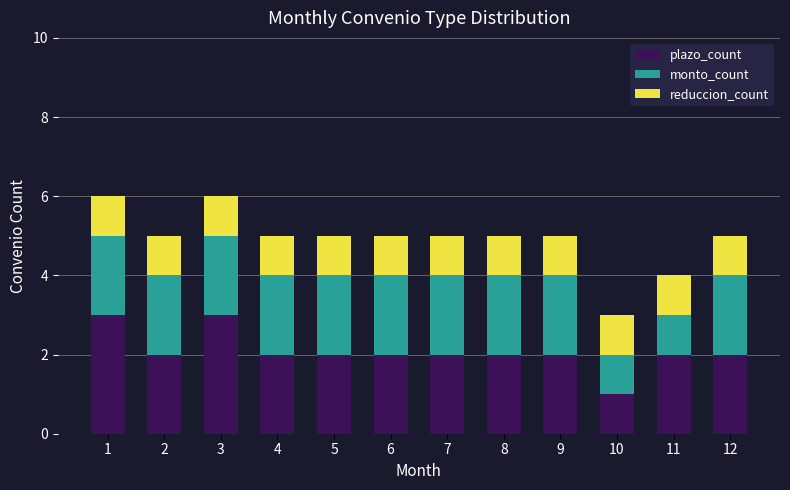

Which category has the lowest value in the plazo_count series?

10